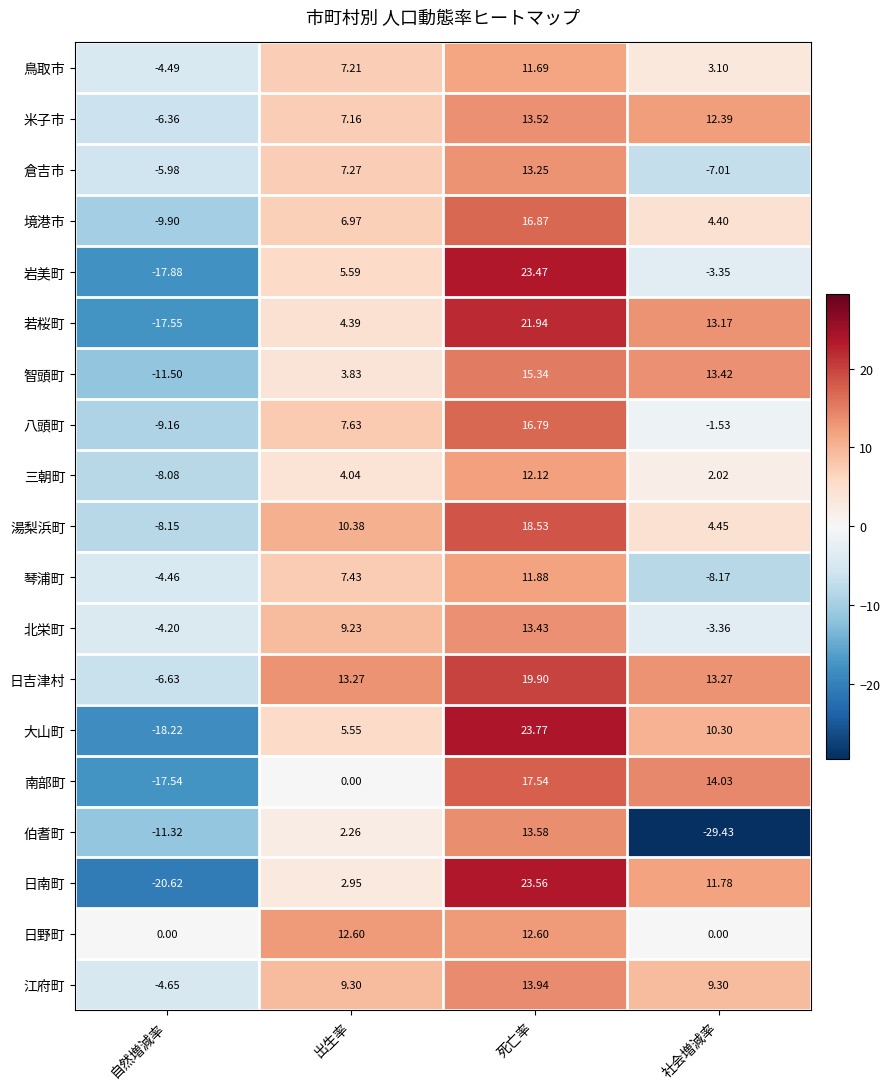

What is the greatest value displayed?

23.8